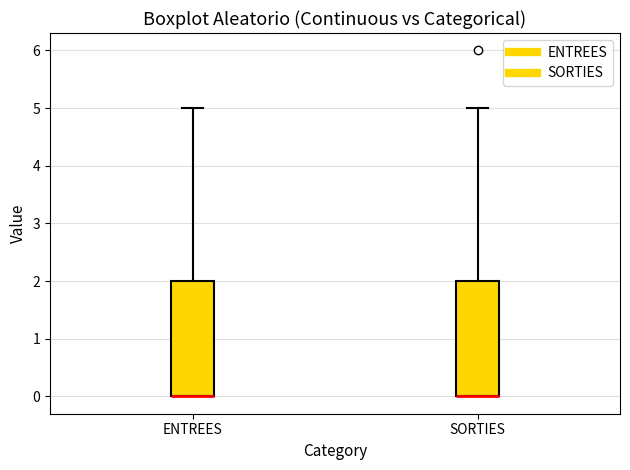

Reading left to right, transcribe this box plot: for each box, give where its median line is, the range the box spans, and where its two whiskers end, as read against the y-axis. The values are not printed on the chart, so give them approximately, as read against the axis.

ENTREES: median 0 (drawn on the box's lower edge), box 0 to 2, whiskers 0 to 5
SORTIES: median 0 (drawn on the box's lower edge), box 0 to 2, whiskers 0 to 5